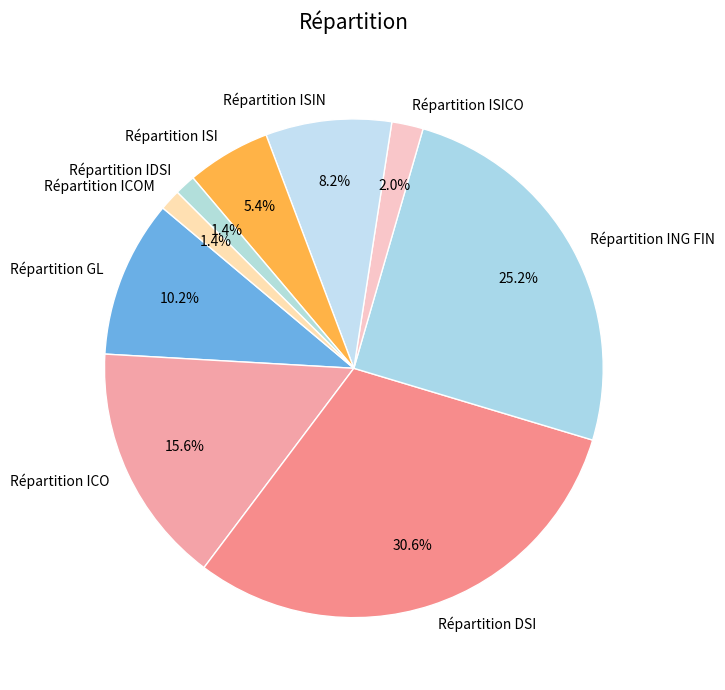

What percentage is NOT represented by Répartition ISI?

94.6%